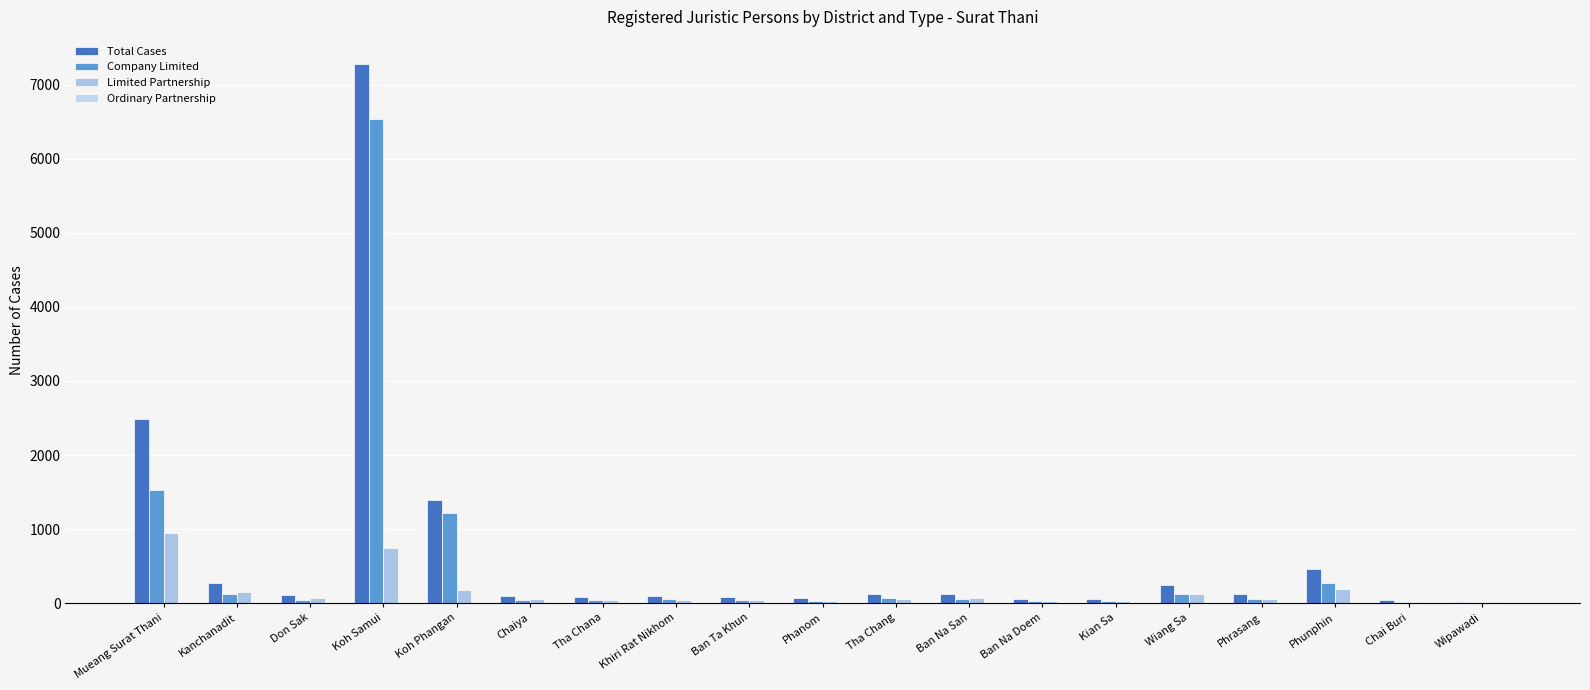

What is the maximum value shown in the chart?

7280